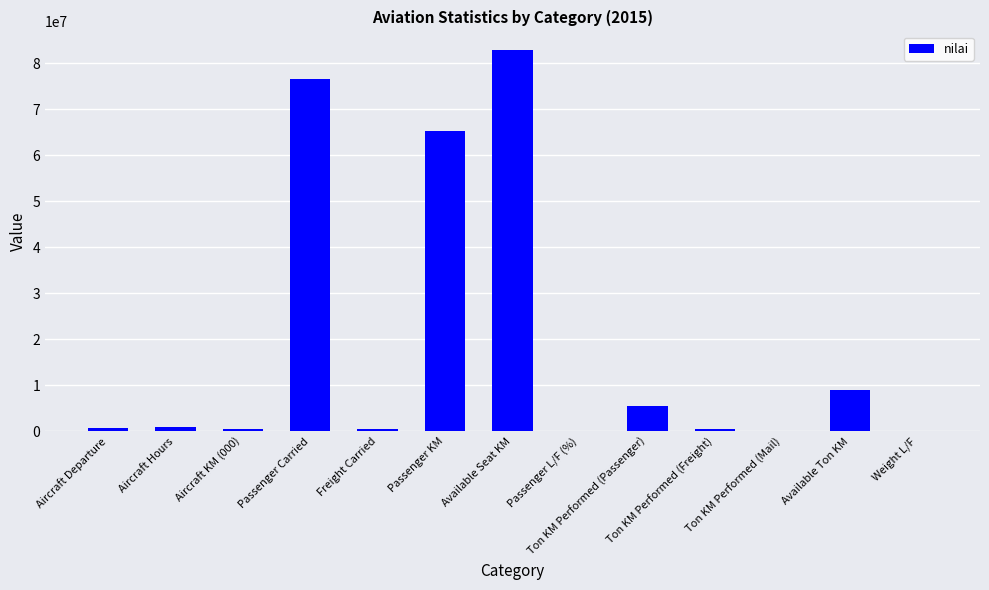

Which has a higher value, Ton KM Performed (Freight) or Passenger Carried?

Passenger Carried